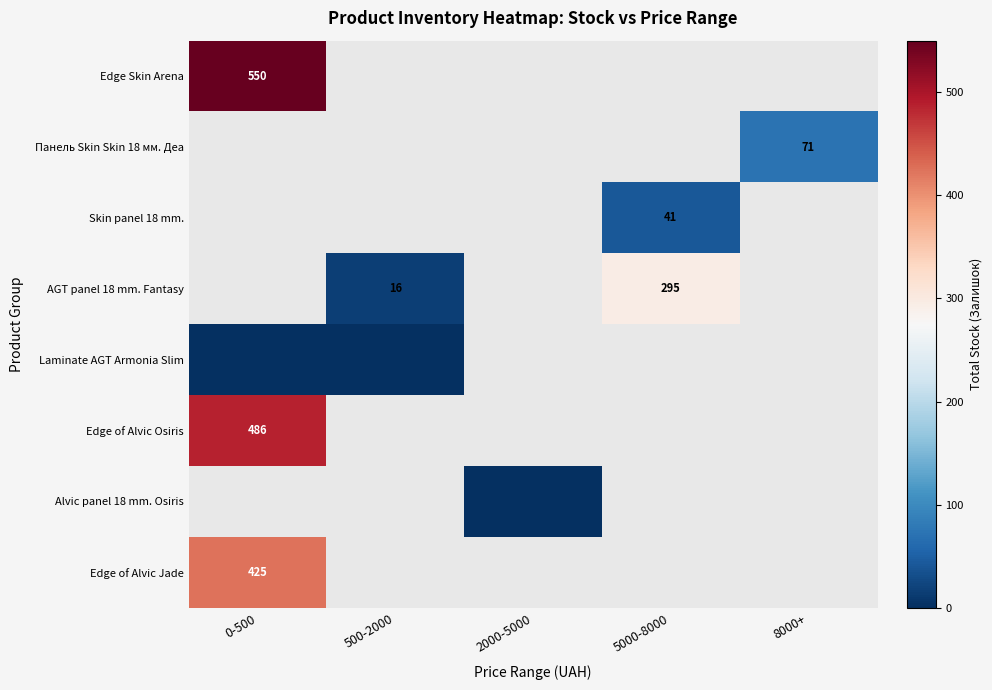

True or false: Skin panel 18 mm. has a value of 41 at 5000-8000.

True